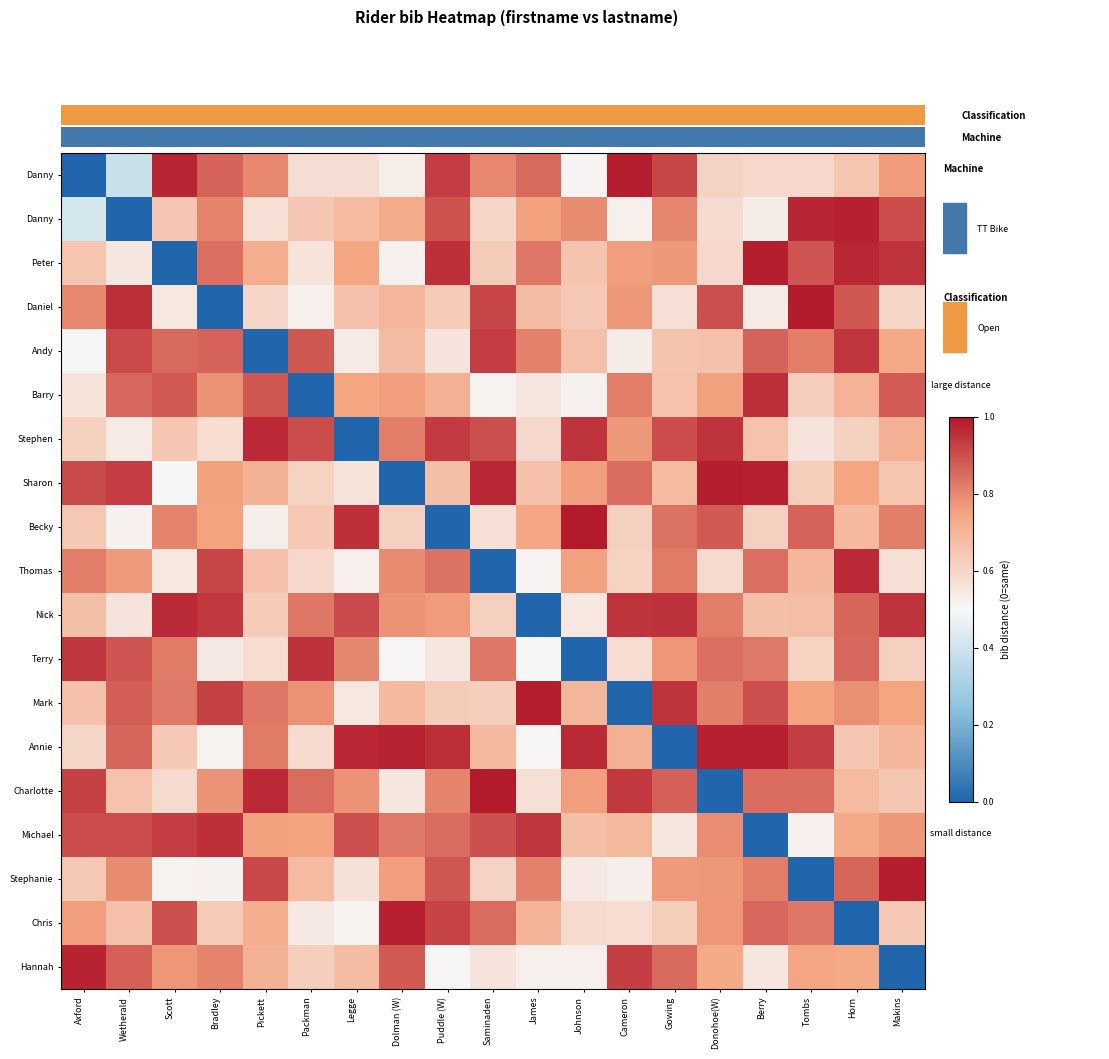

Is the value of Annie at Johnson greater than the value of Andy at Packman?

Yes